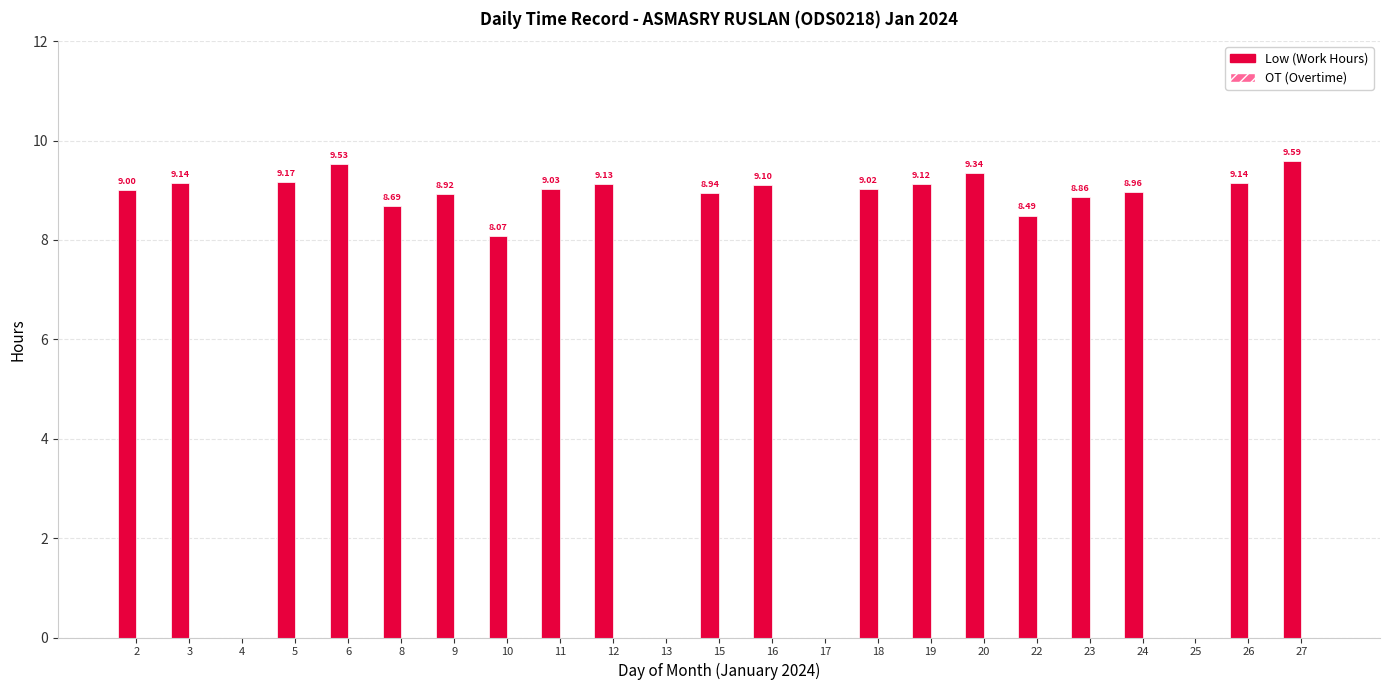

What is the ratio of the value at 22 to the value at 15?

0.9